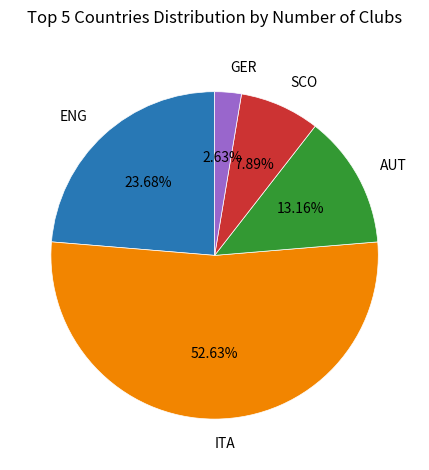

Approximately how many times larger is the value at SCO compared to AUT?

0.6